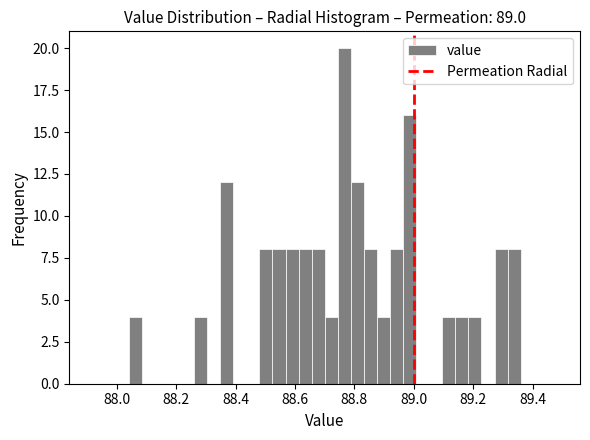

Read against the x-axis, roughly where is the centre of the tallest bar?

88.76